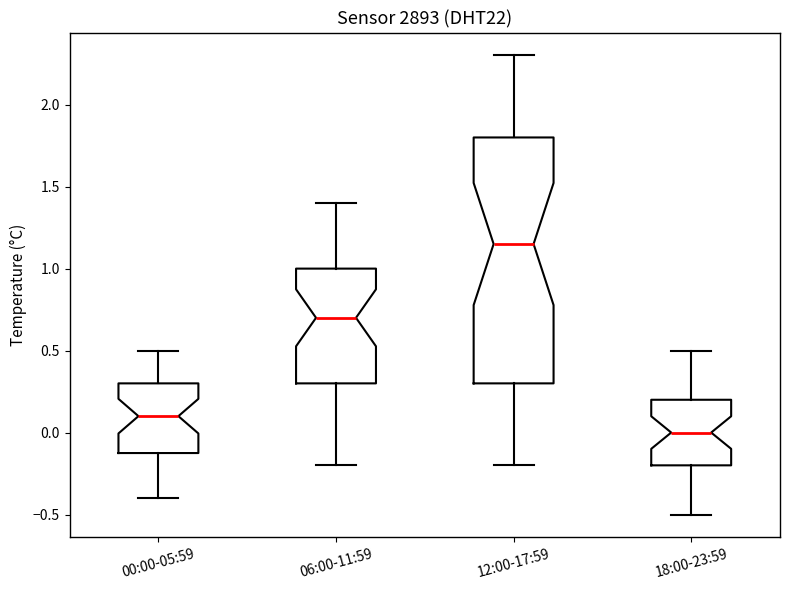

Reading left to right, transcribe this box plot: for each box, give where its median line is, the range the box spans, and where its two whiskers end, as read against the y-axis. The values are not printed on the chart, so give them approximately, as read against the axis.

00:00-05:59: median 0.10, box -0.10 to 0.30, whiskers -0.40 to 0.50
06:00-11:59: median 0.70, box 0.30 to 1.00, whiskers -0.20 to 1.40
12:00-17:59: median 1.15, box 0.30 to 1.80, whiskers -0.20 to 2.30
18:00-23:59: median 0.00, box -0.20 to 0.20, whiskers -0.50 to 0.50